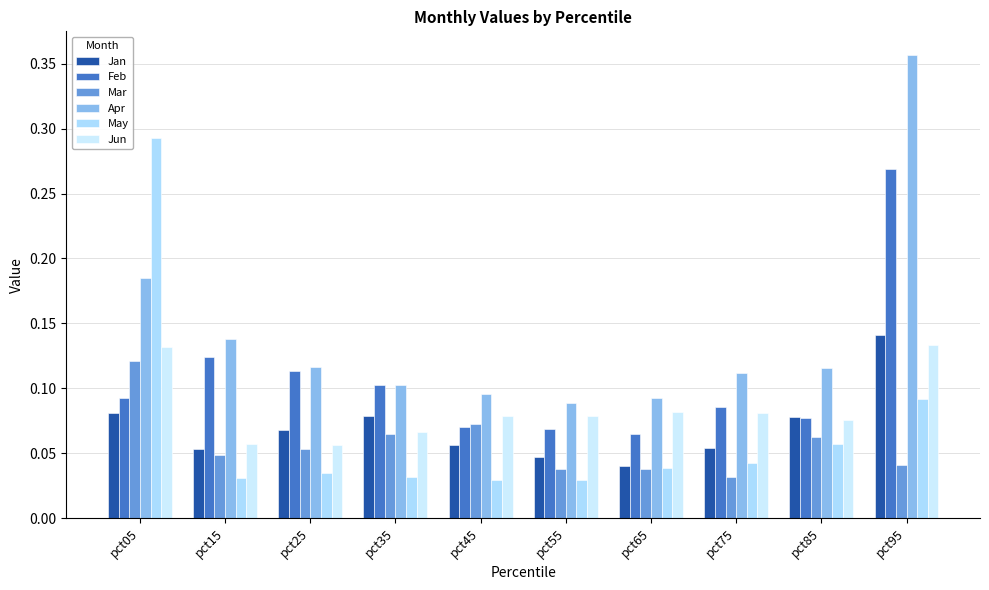

What is the lowest value of the Jun series?

0.1